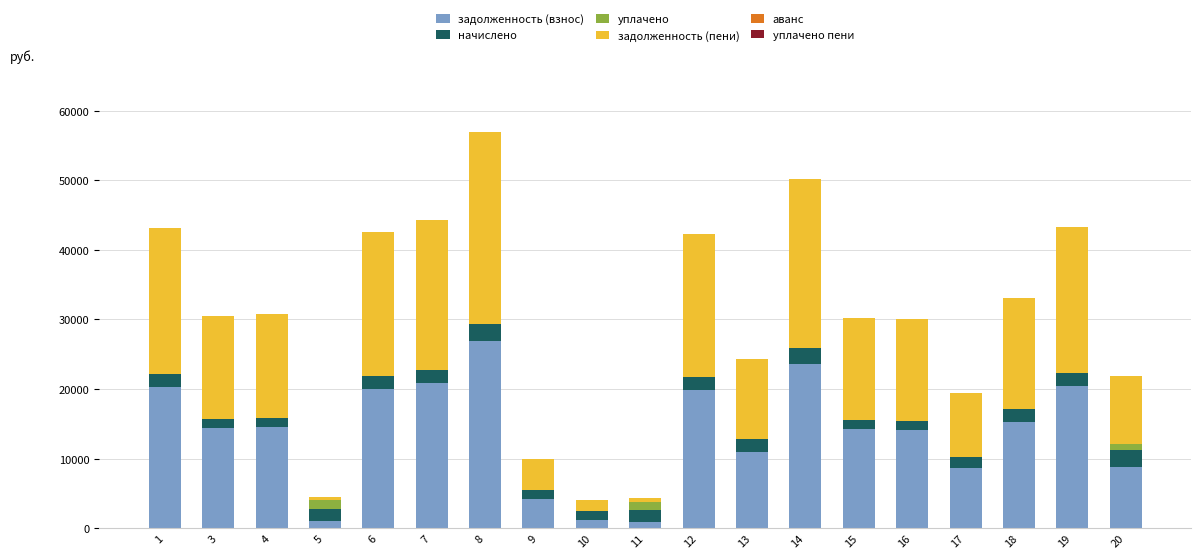

The value of задолженность (взнос) at 6 is 20049.5. True or false?

True